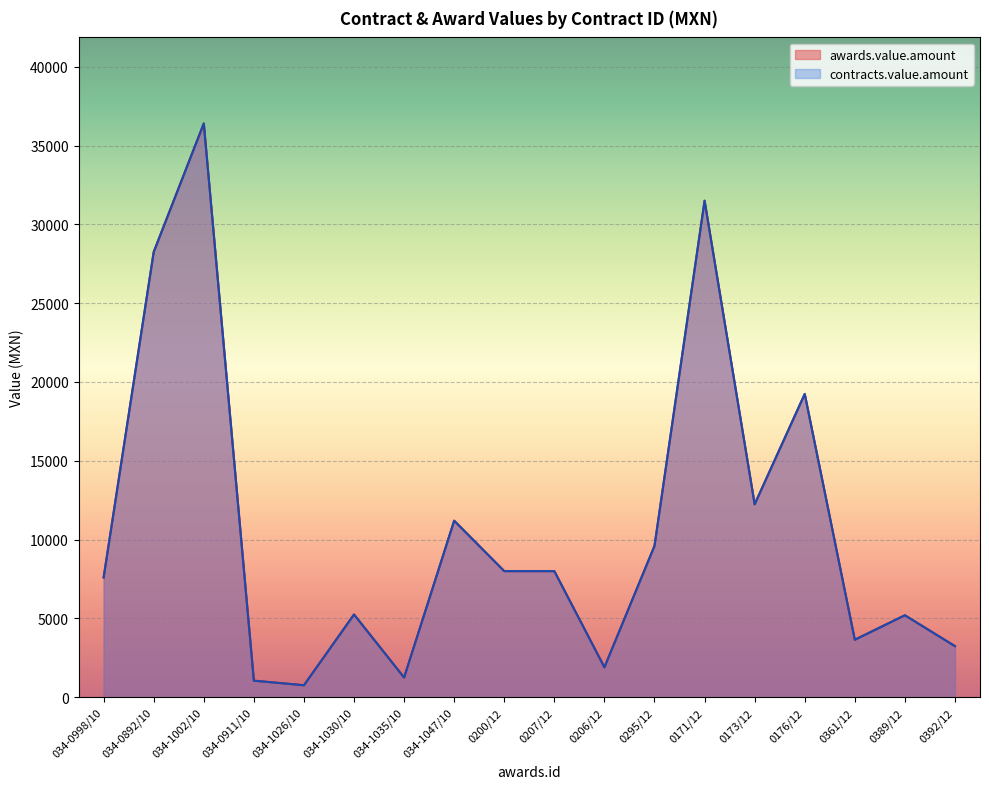

At which label does contracts.value.amount first exceed 8000?

034-0892/10